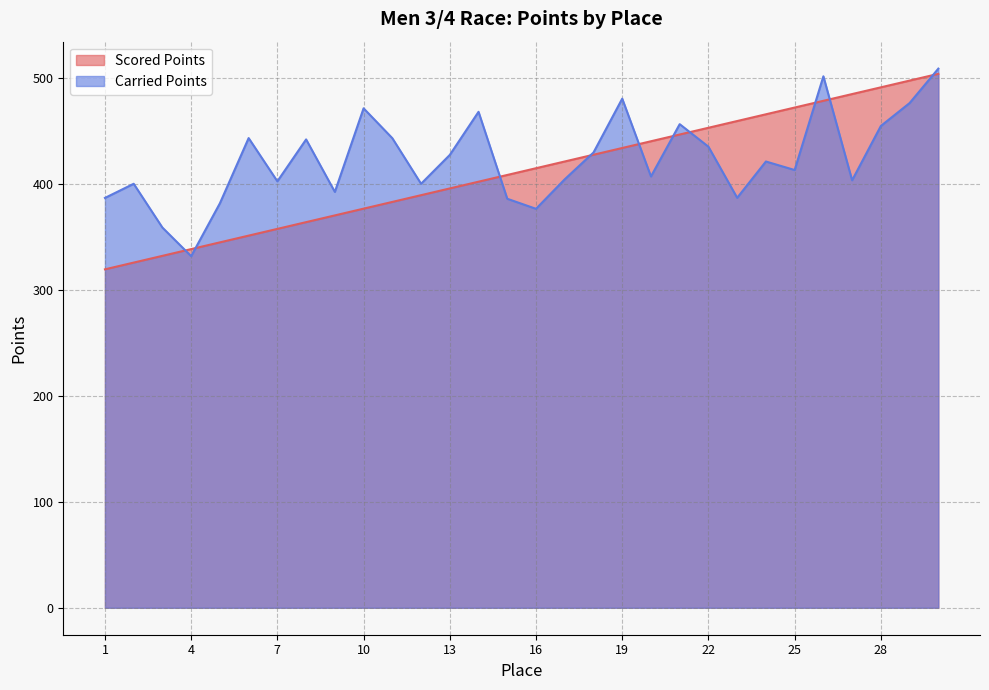

True or false: Scored Points has more than 0 points higher than both neighbors.

False